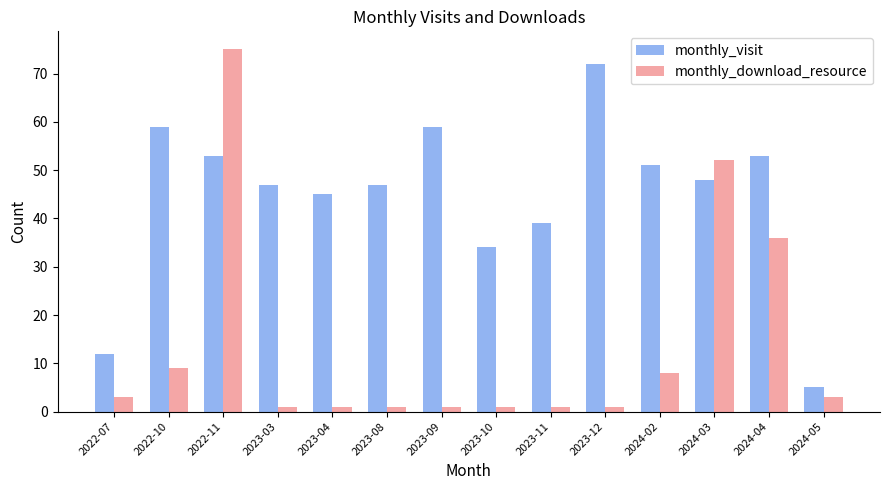

Reading left to right, list all the values displayed in this chart.

monthly_visit: 2022-07=12	2022-10=59	2022-11=53	2023-03=47	2023-04=45	2023-08=47	2023-09=59	2023-10=34	2023-11=39	2023-12=72	2024-02=51	2024-03=48	2024-04=53	2024-05=5
monthly_download_resource: 2022-07=3	2022-10=9	2022-11=75	2023-03=1	2023-04=1	2023-08=1	2023-09=1	2023-10=1	2023-11=1	2023-12=1	2024-02=8	2024-03=52	2024-04=36	2024-05=3